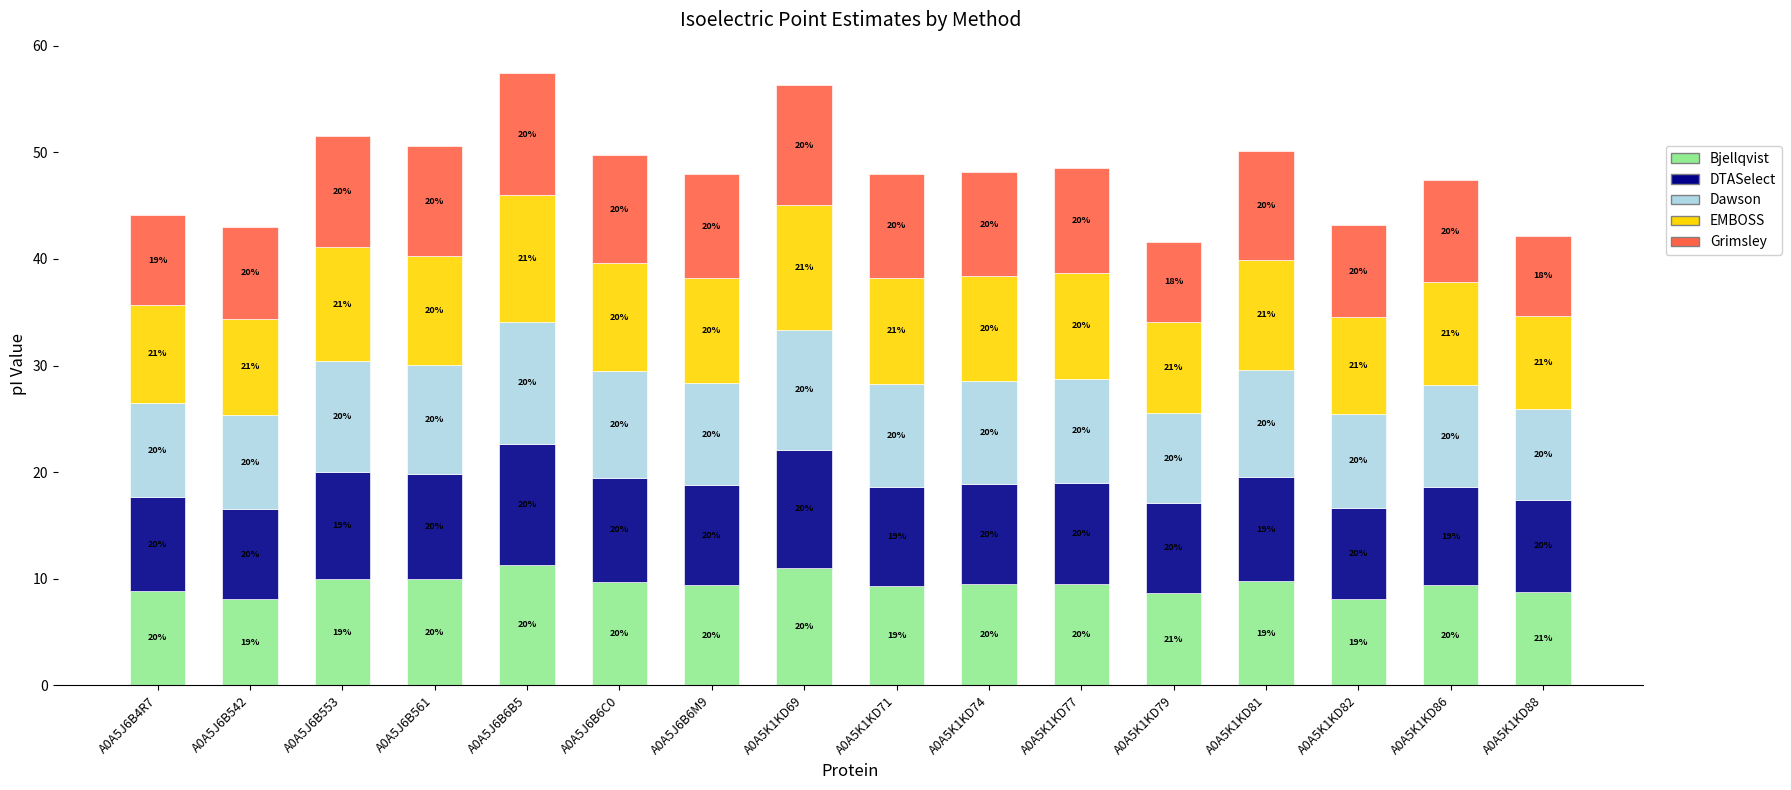

What value does the DTASelect series have at A0A5J6B6B5?

11.3